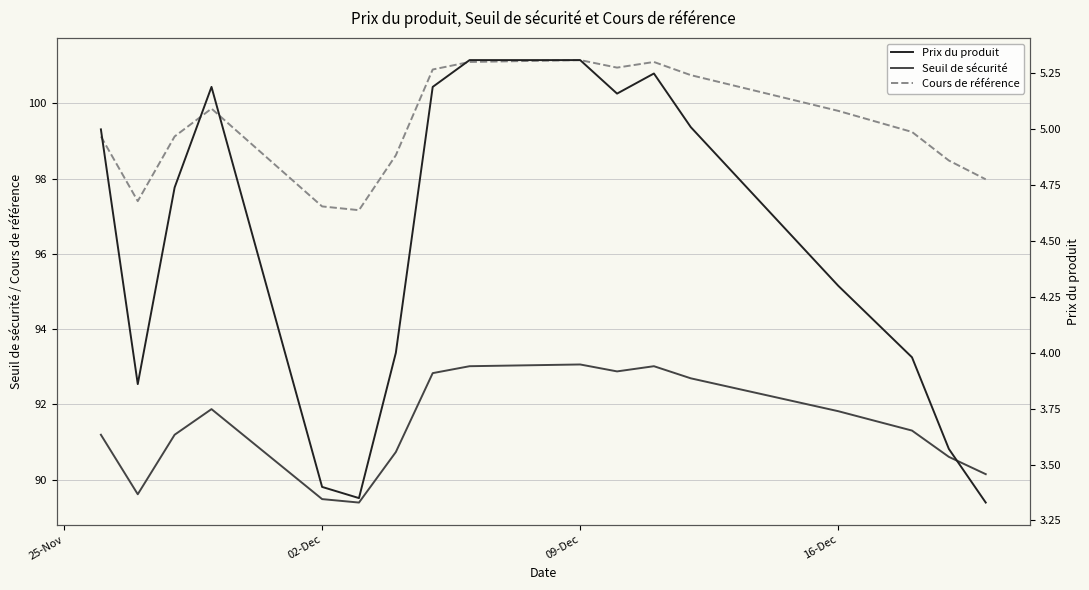

True or false: Cours de référence and Seuil de sécurité intersect in this chart.

False